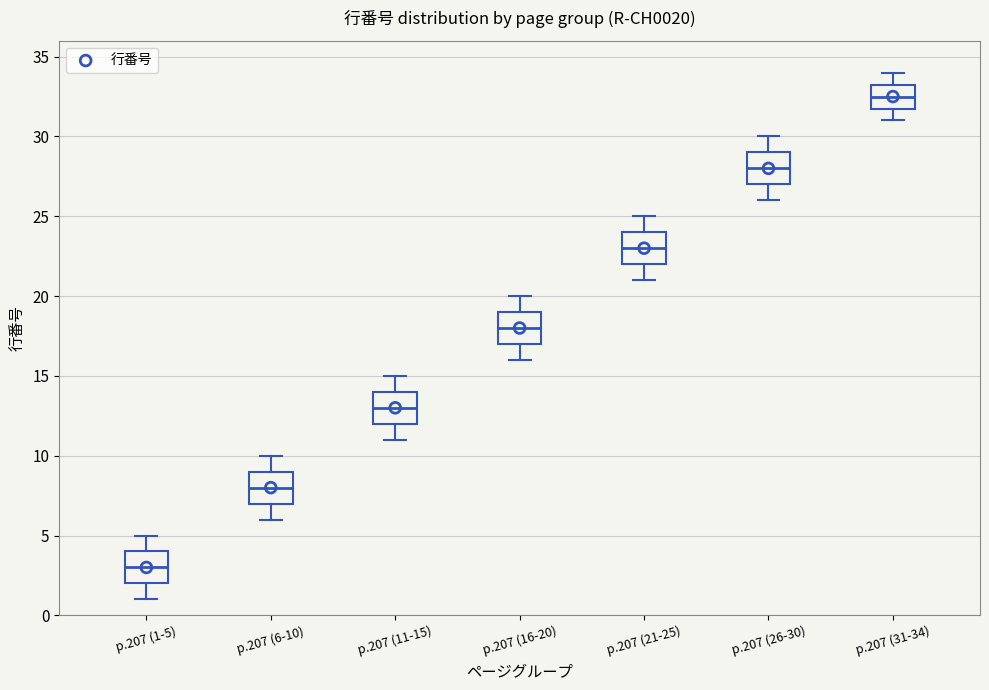

Reading left to right, read every box against the y-axis: the position of its median line, the range the box covers, and the ends of its whiskers. The values are not printed on the chart, so give them approximately, as read against the axis.

p.207 (1-5): median 3.0, box 2.0 to 4.0, whiskers 1.0 to 5.0
p.207 (6-10): median 8.0, box 7.0 to 9.0, whiskers 6.0 to 10.0
p.207 (11-15): median 13.0, box 12.0 to 14.0, whiskers 11.0 to 15.0
p.207 (16-20): median 18.0, box 17.0 to 19.0, whiskers 16.0 to 20.0
p.207 (21-25): median 23.0, box 22.0 to 24.0, whiskers 21.0 to 25.0
p.207 (26-30): median 28.0, box 27.0 to 29.0, whiskers 26.0 to 30.0
p.207 (31-34): median 32.5, box 32.0 to 33.5, whiskers 31.0 to 34.0